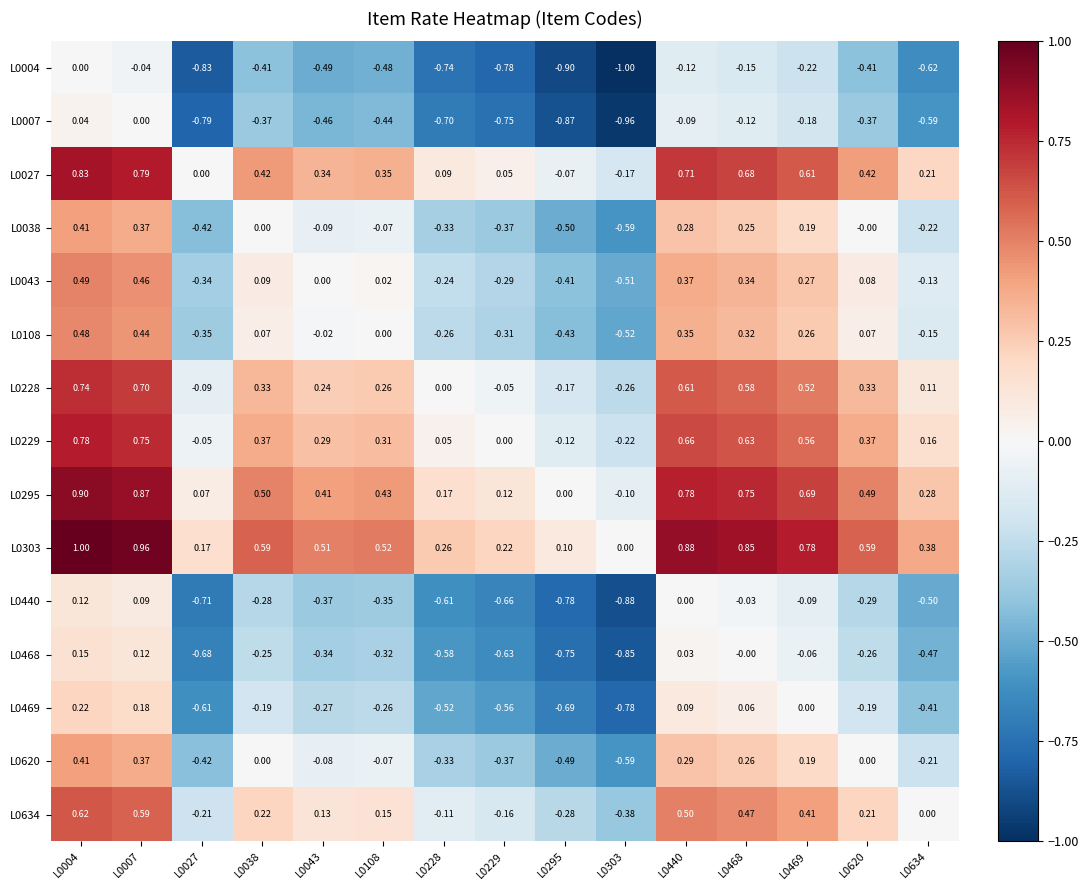

Is the value of L0229 at L0295 greater than the value of L0043 at L0043?

No